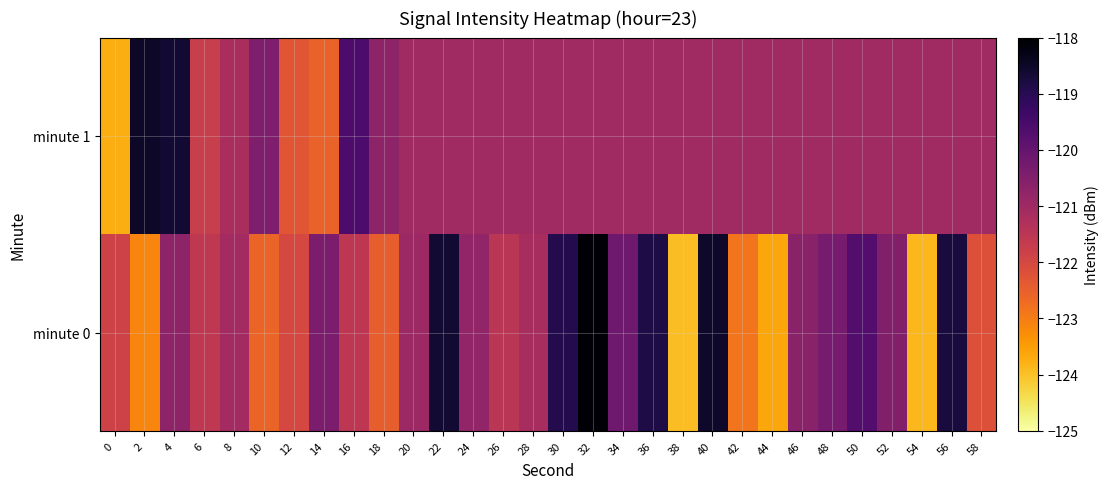

At which category does the chart reach its minimum across all series?

38